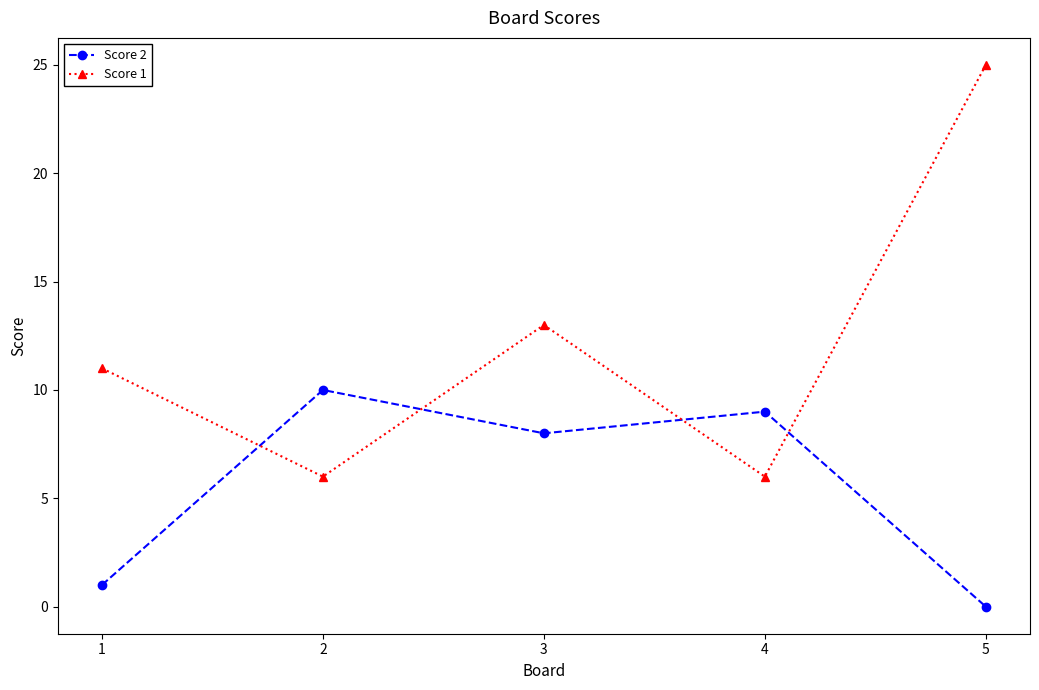

Which series has the widest spread of values?

Score 1